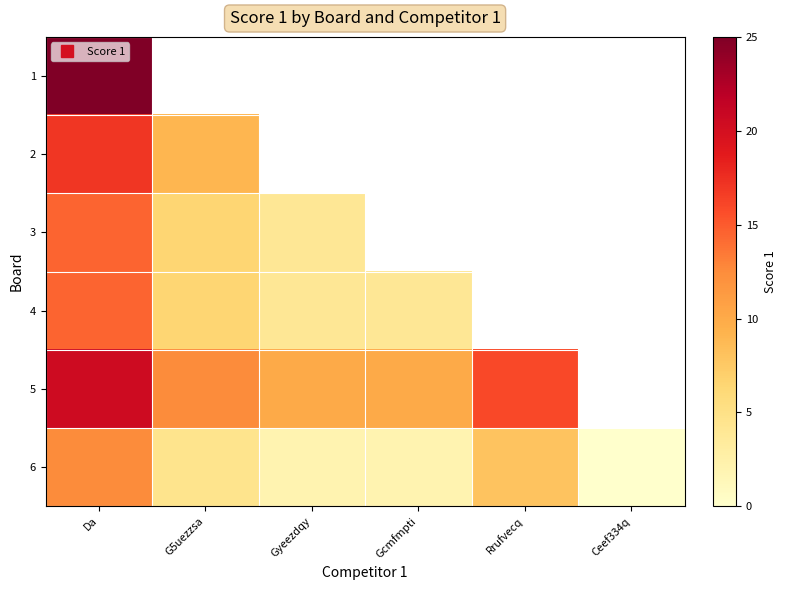

How many data points does each series have?

6